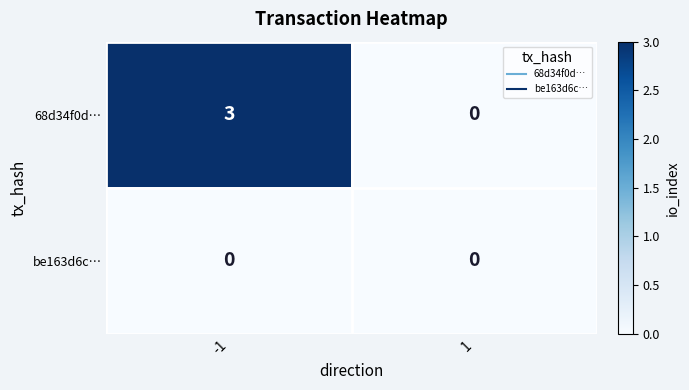

True or false: 68d34f0d… has a value of 0 at 1.

True